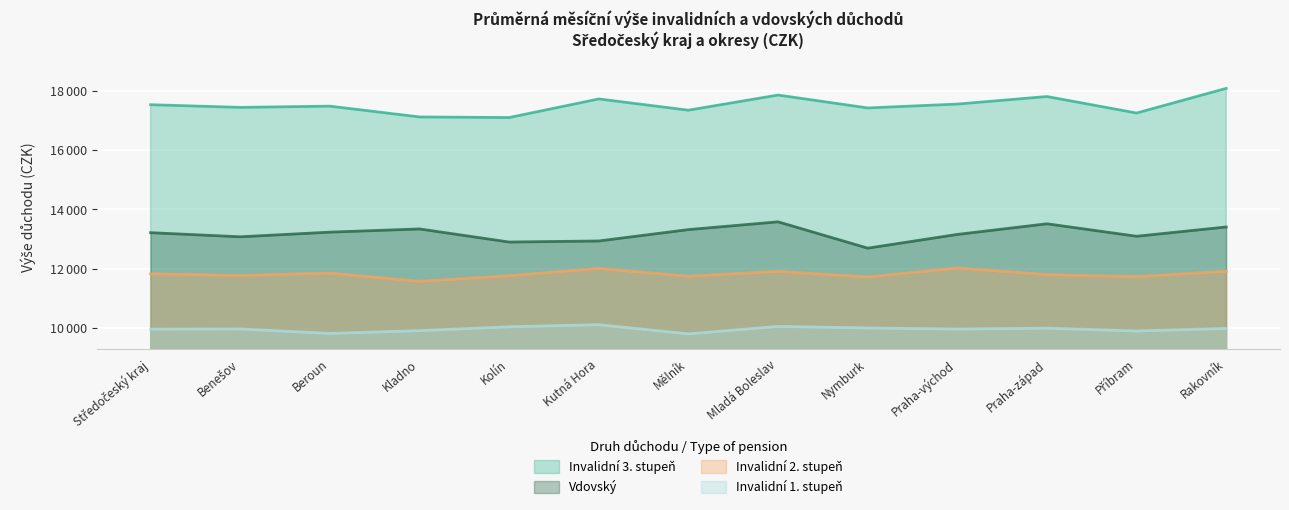

What is the average value of the Vdovský series?

13190